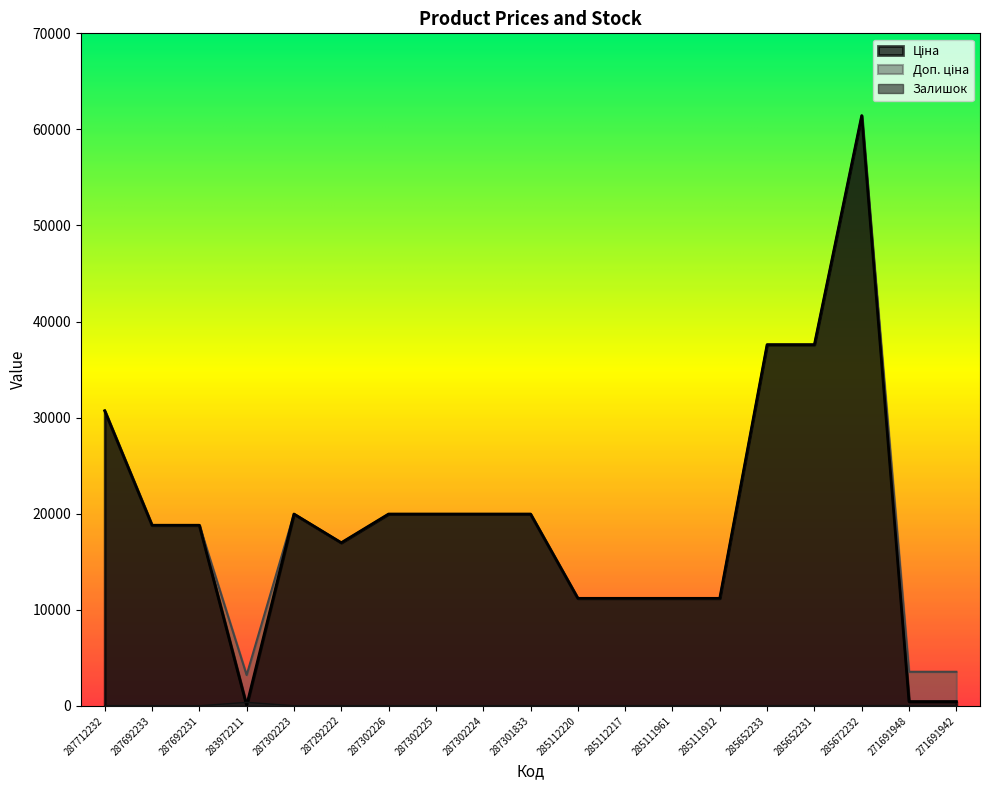

Which category has the lowest value in the Доп. ціна series?

283972211